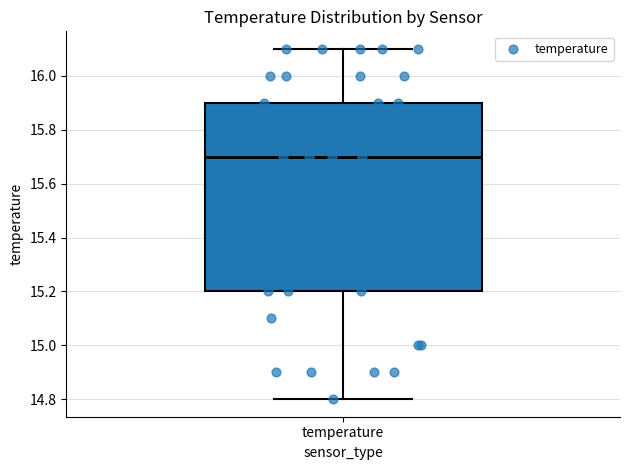

Where is the lower edge of the box for temperature on the y-axis? The values are not printed on the chart, so give them approximately, as read against the axis.

15.2